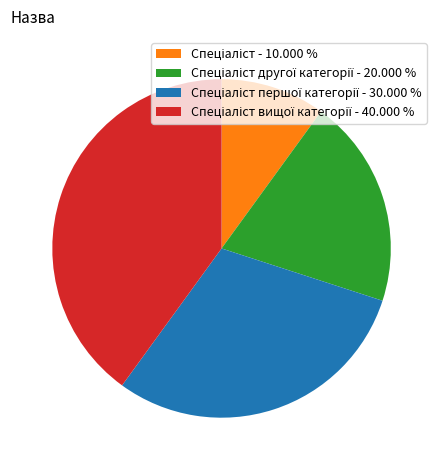

Is there a majority slice in this chart?

No